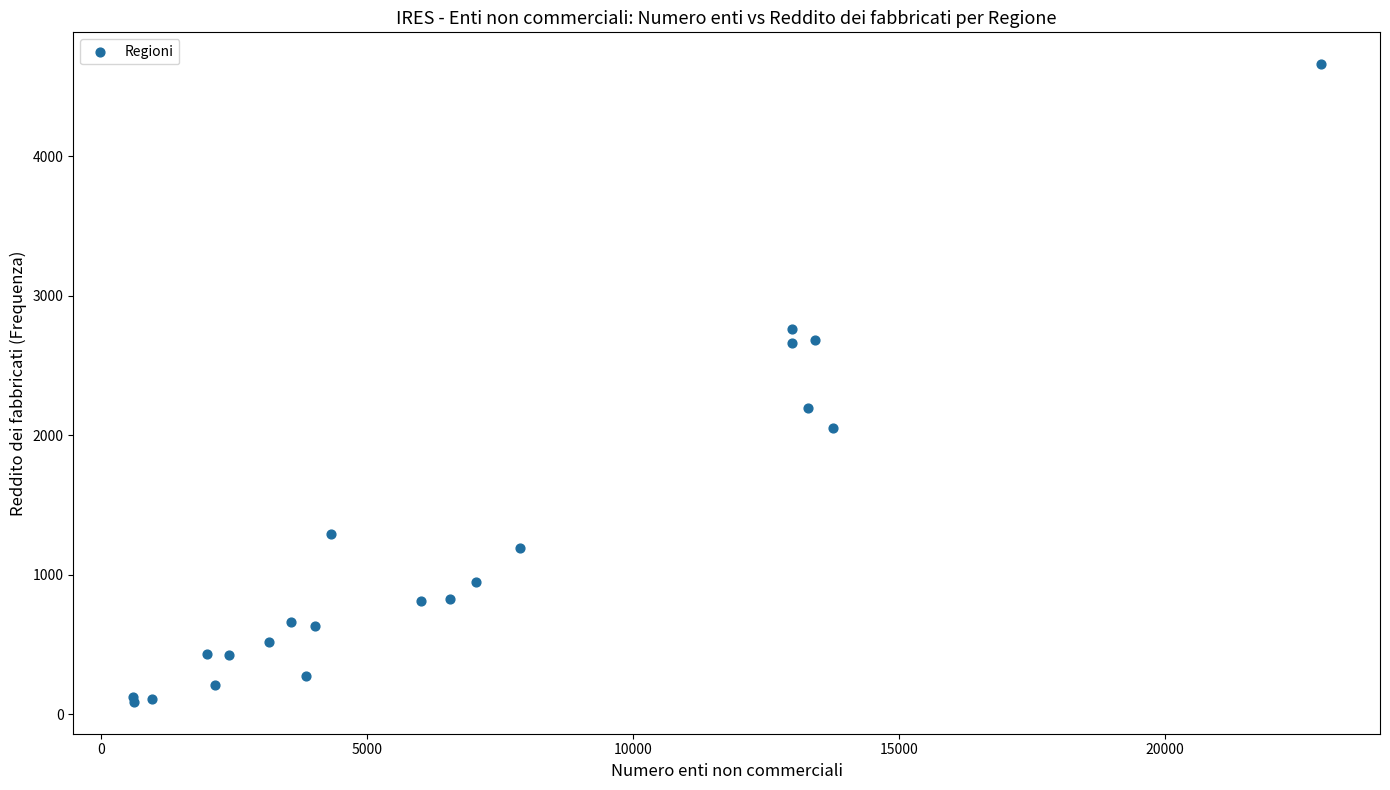

What Y value in the scatter plot is closest to 2374?

2195